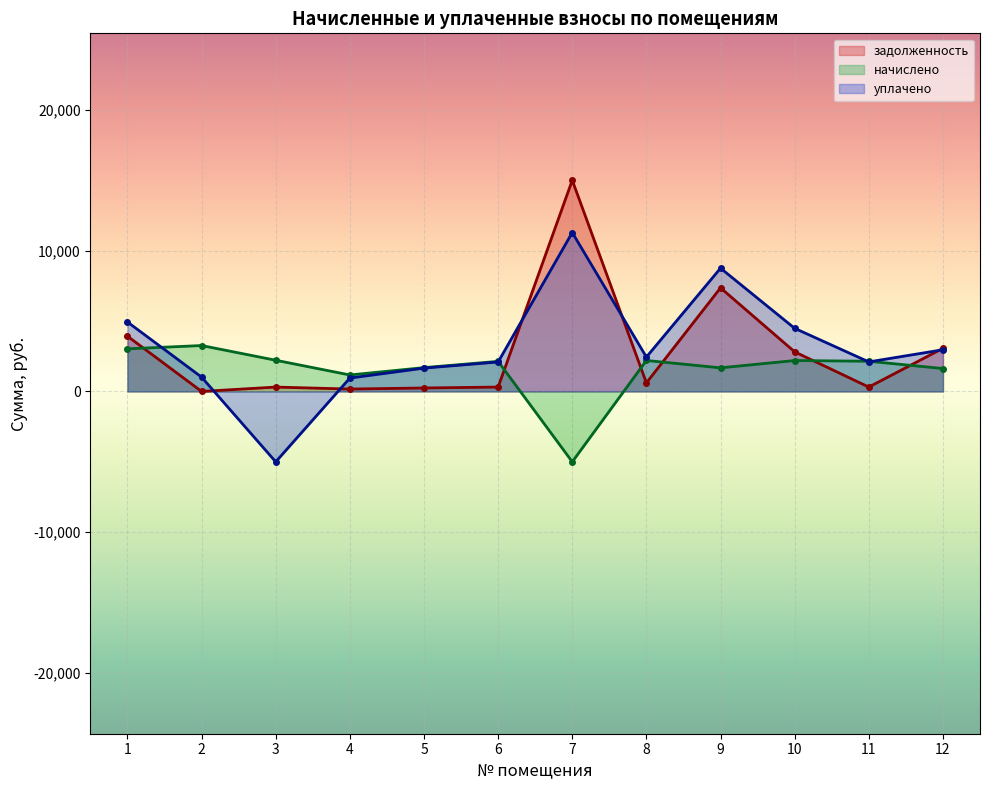

What is the spread (max minus min) of values at 3?

7215.9